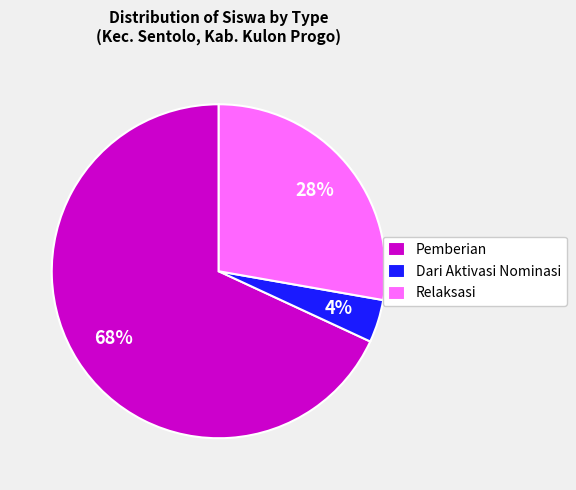

True or false: Relaksasi accounts for 28% of the total.

True